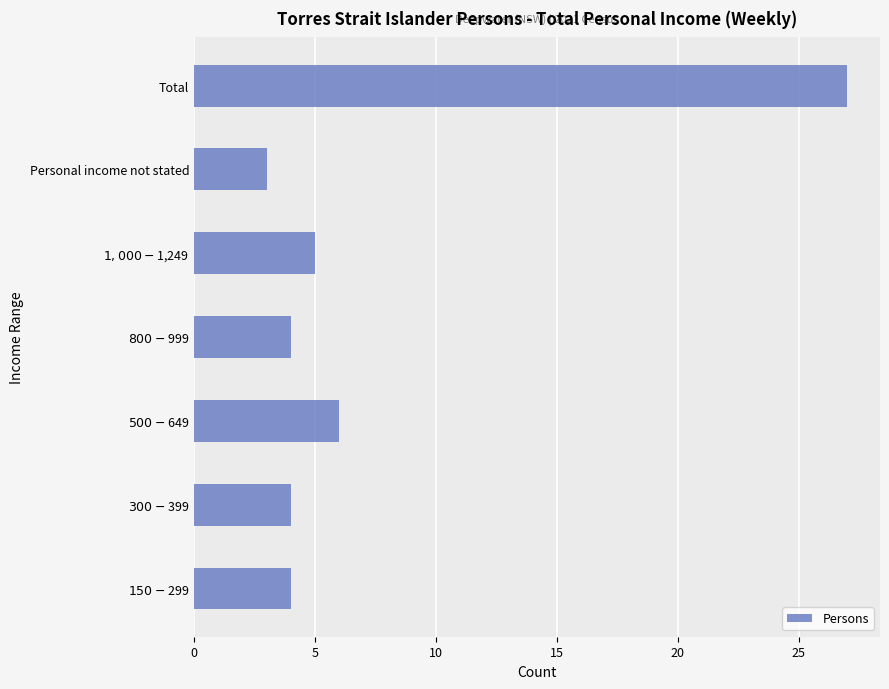

What is the difference between the maximum and minimum values?

24